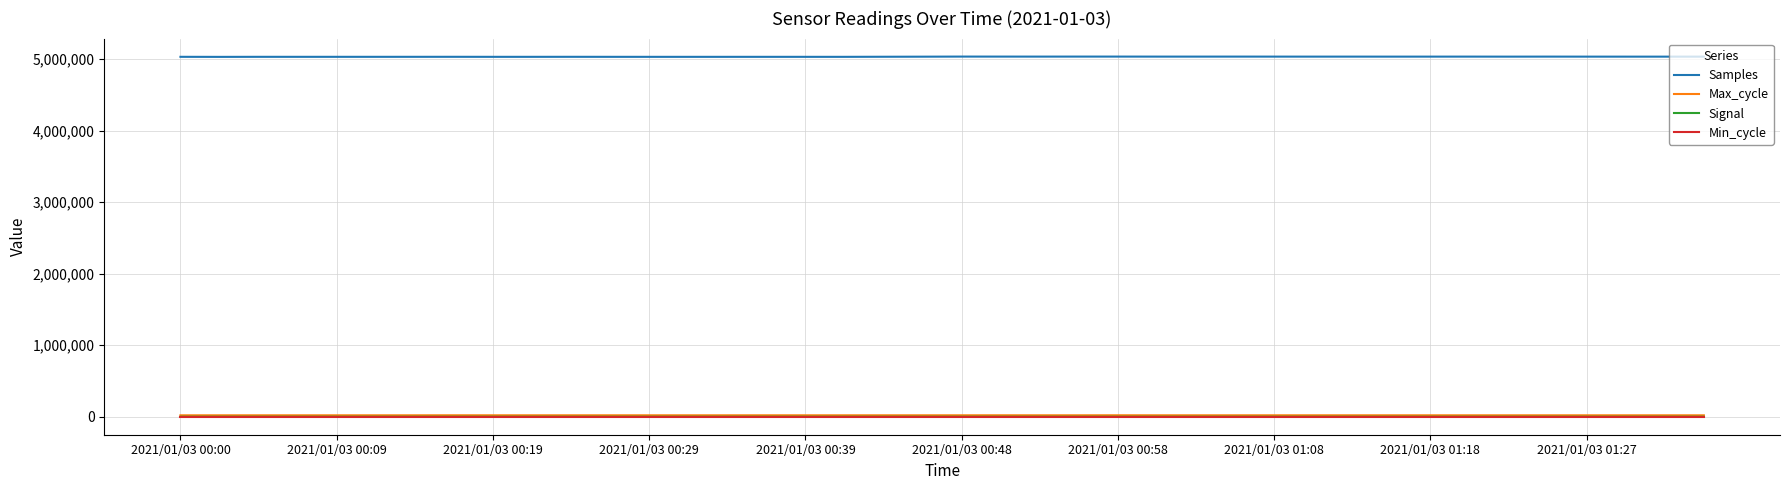

What is the minimum value shown in the chart?

-61